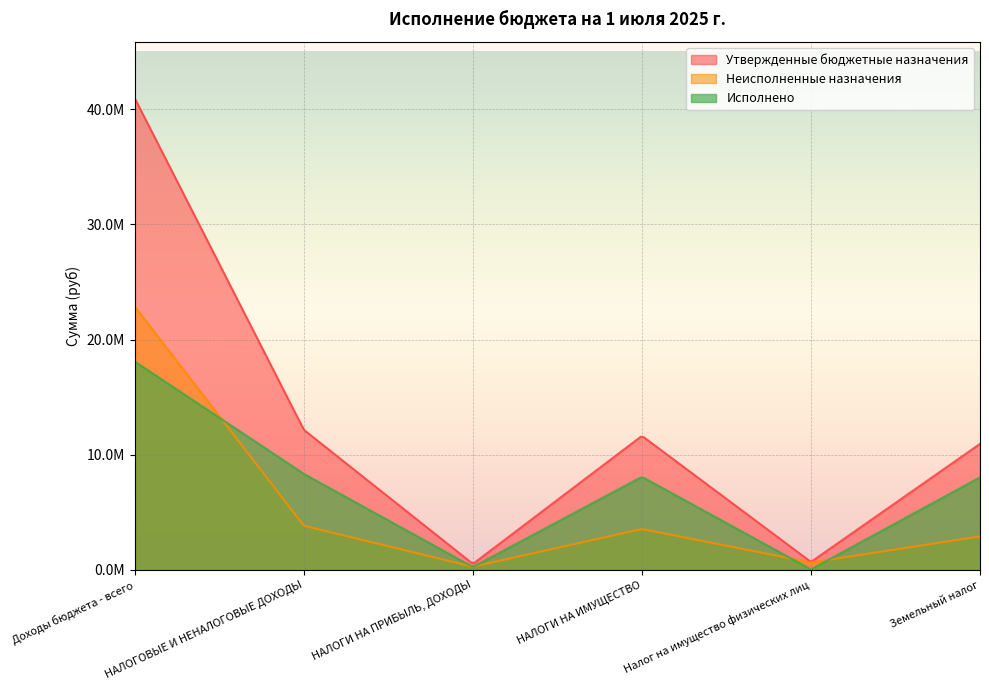

True or false: Утвержденные бюджетные назначения and Исполнено intersect in this chart.

False